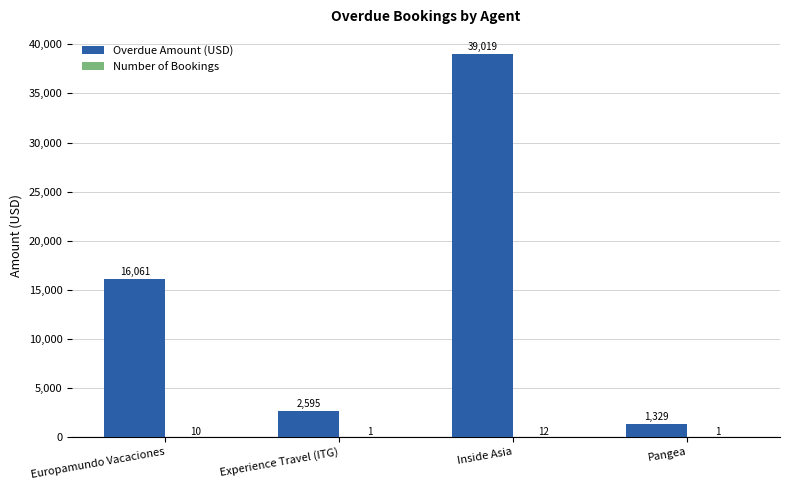

The Overdue Amount (USD) series shows 3886 at Experience Travel (ITG). True or false?

False